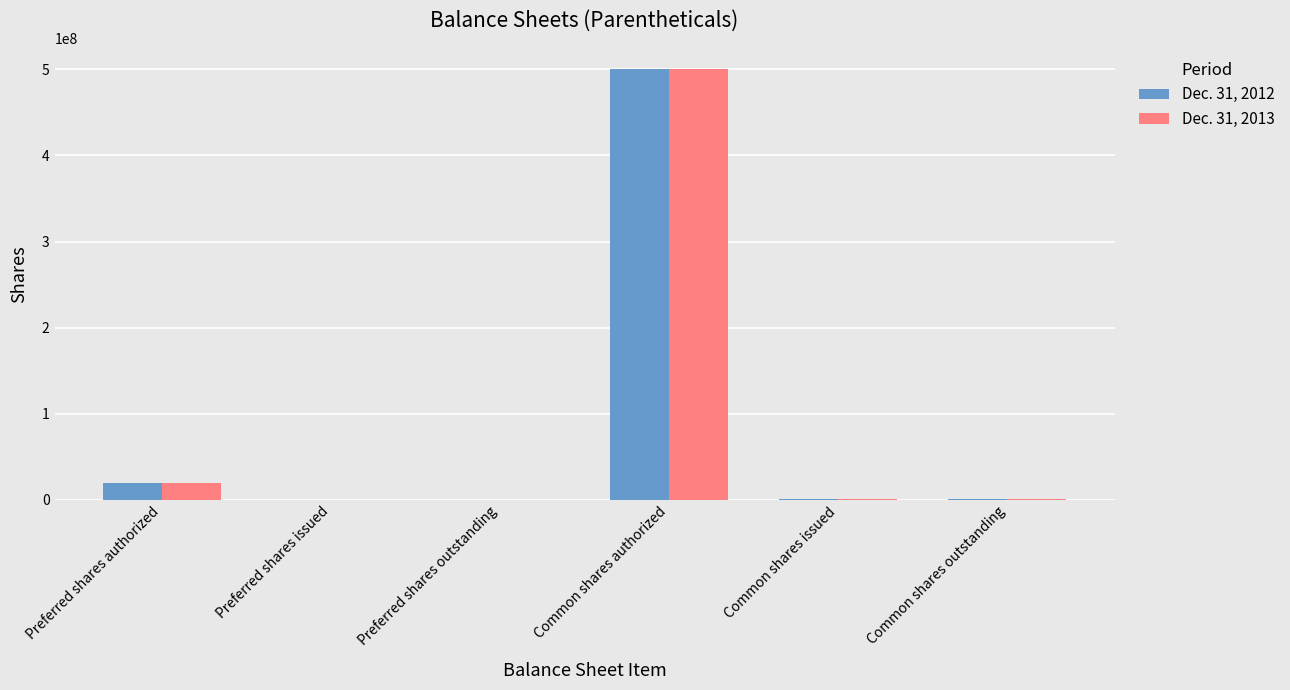

Is it true that Dec. 31, 2012 equals 195881126 at Preferred shares issued?

False